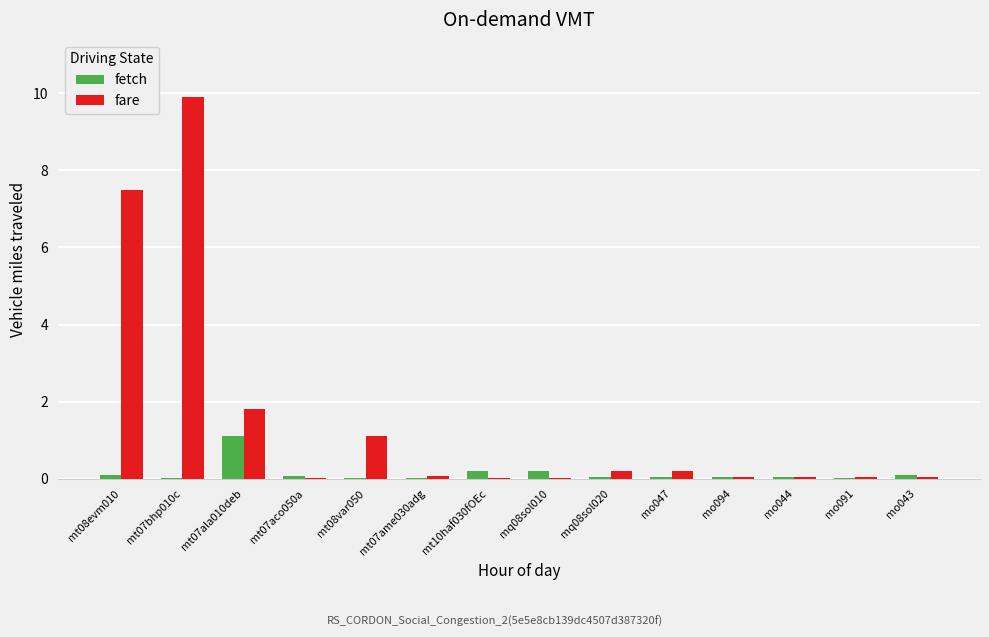

True or false: fetch has a value of 0.1 at mo043.

True